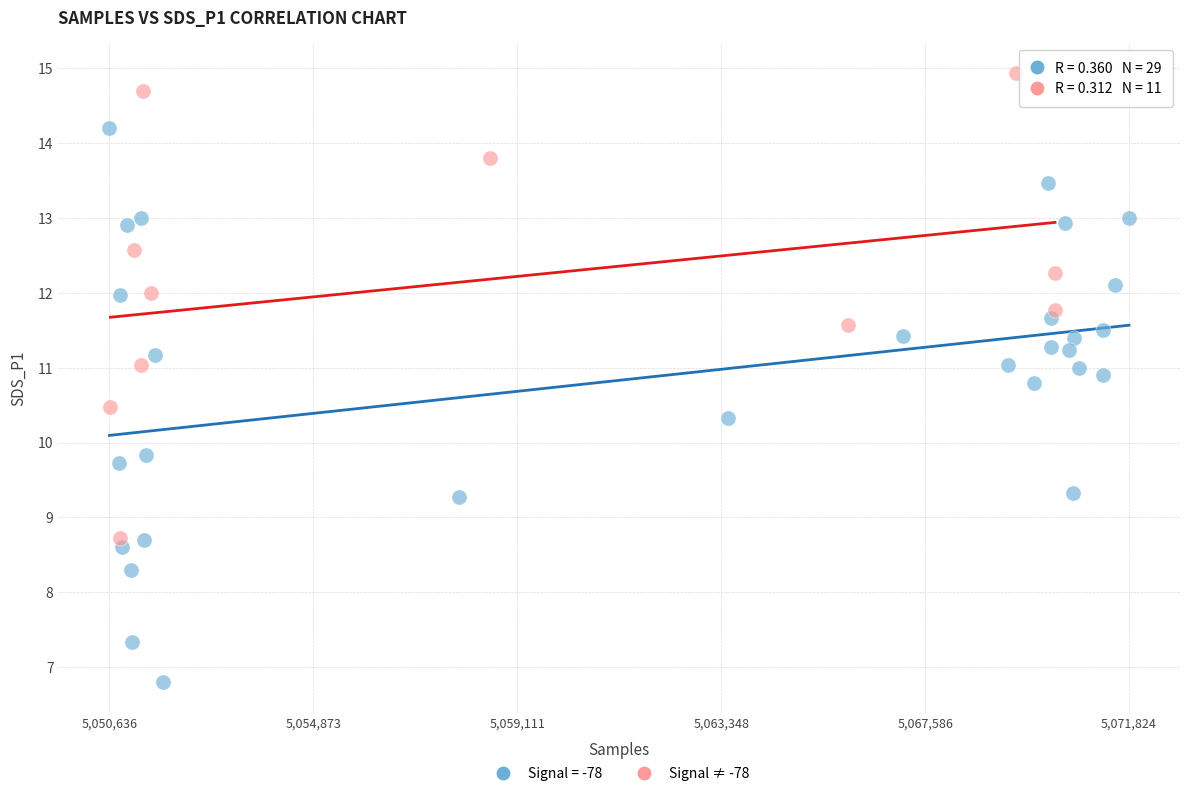

Which series contains the lowest Y value?

Signal = -78